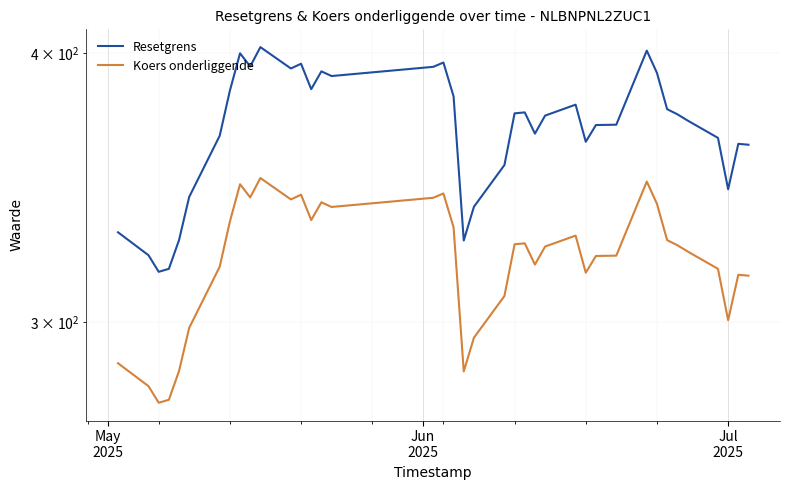

How many values in the Resetgrens series are below 374?

19